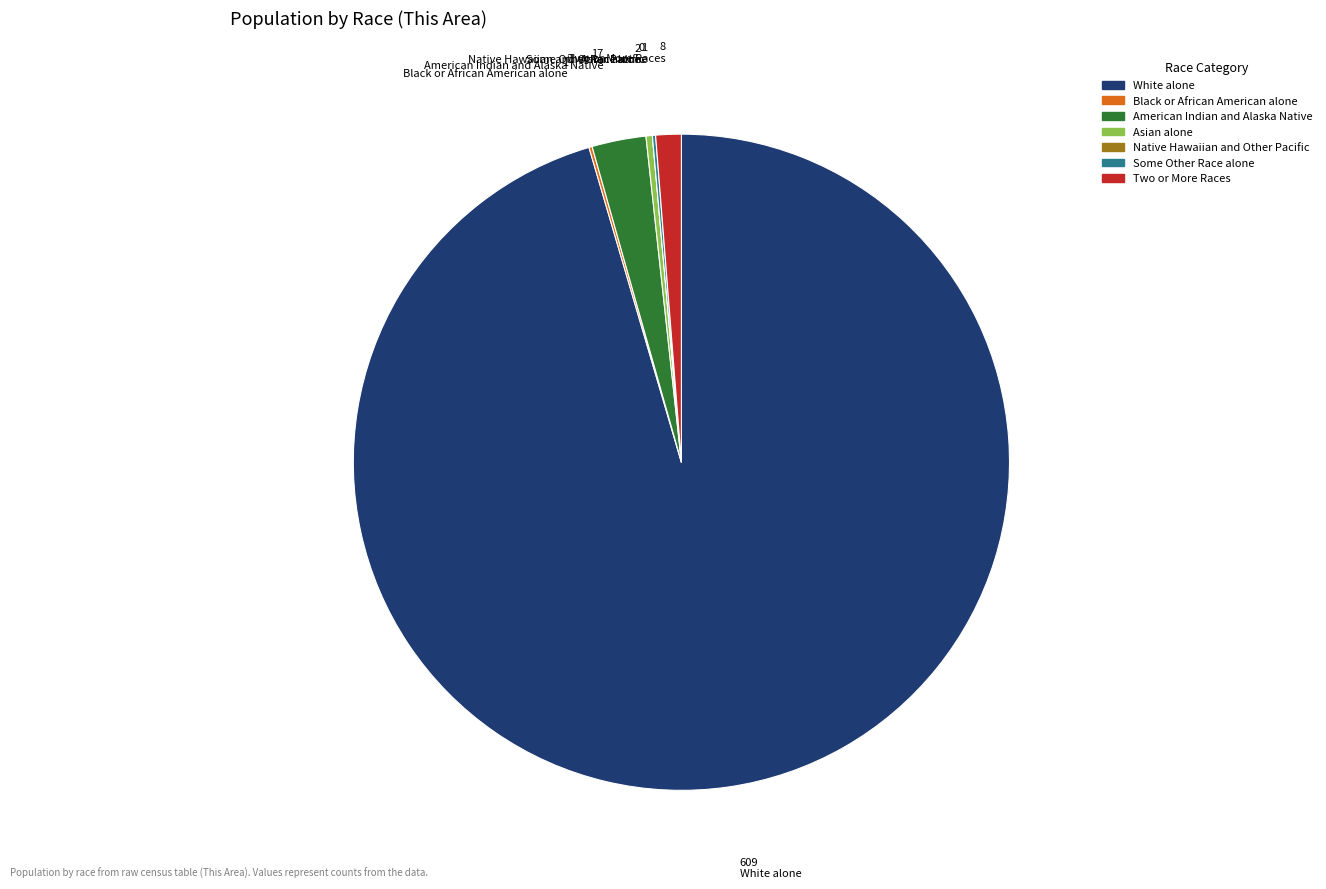

Which has a higher value, American Indian and Alaska Native or Two or More Races?

American Indian and Alaska Native